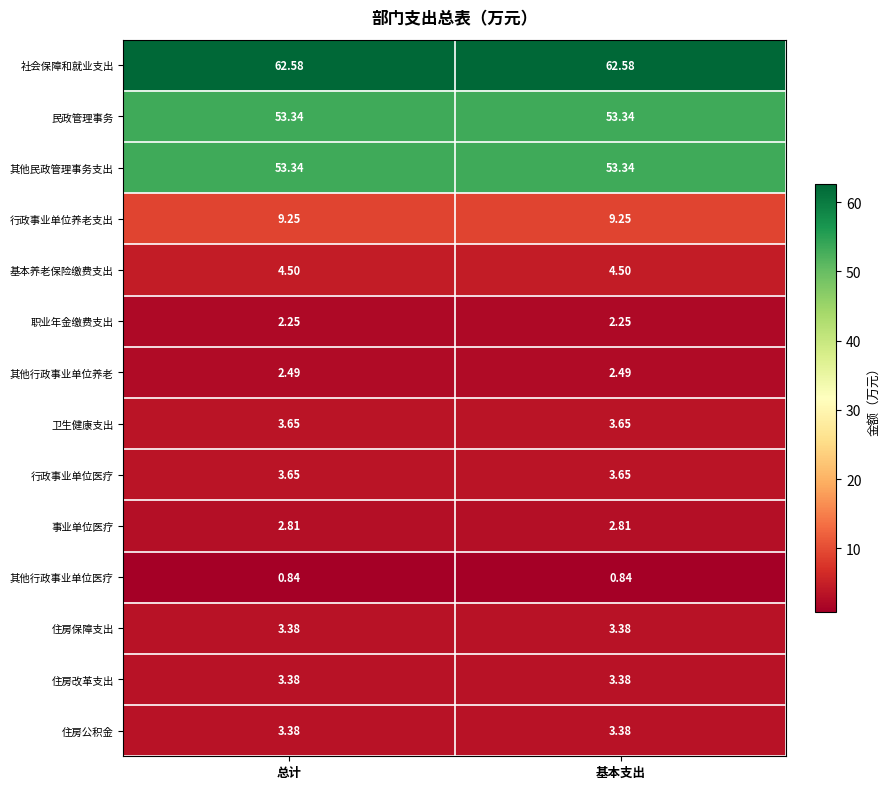

Which series has the largest total across all categories?

社会保障和就业支出